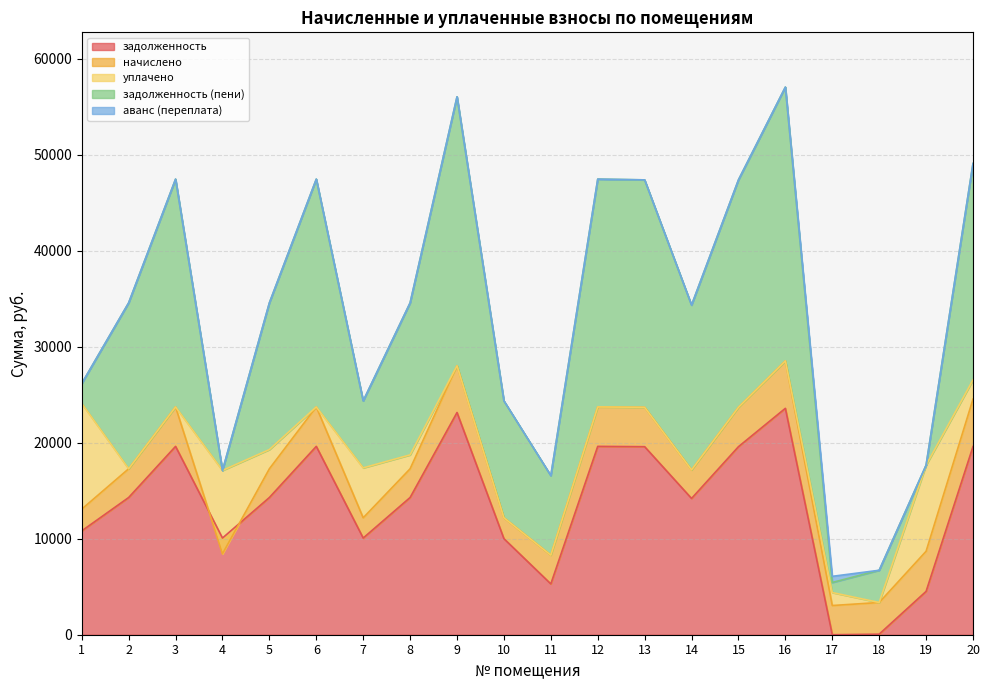

Reading right to left, extract all data points from this chart.

задолженность: 19603.4	4512.9	57.1	0.0	23583.4	19587.8	14195.5	19587.8	19620.4	5293.0	10005.1	23148.0	14293.0	10070.0	19620.4	14293.0	10070.0	19620.4	14293.0	10817.2
начислено: 4939.7	4181.0	3300.0	3041.4	4939.7	4102.8	2973.4	4102.8	4109.6	2993.8	2174.2	4871.6	2993.8	2109.2	4109.6	2993.8	-1642.2	4109.6	2993.8	2265.7
уплачено: 2000.0	8966.2	0.0	1349.5	0.0	0.0	0.0	0.0	0.0	0.0	0.0	0.0	1447.0	5200.0	0.0	2000.0	8684.9	0.0	0.0	11006.0
задолженность (пени): 22543.0	0.0	3357.1	1052.9	28523.0	23690.6	17168.9	23690.6	23730.0	8286.7	12179.3	28019.6	15839.7	6979.3	23730.0	15286.7	0.0	23730.0	17286.7	2076.9
аванс (переплата): 0.0	0.0	0.0	639.1	0.0	0.0	0.0	0.0	0.0	0.0	0.0	0.0	0.0	0.0	0.0	0.0	0.0	0.0	0.0	0.0